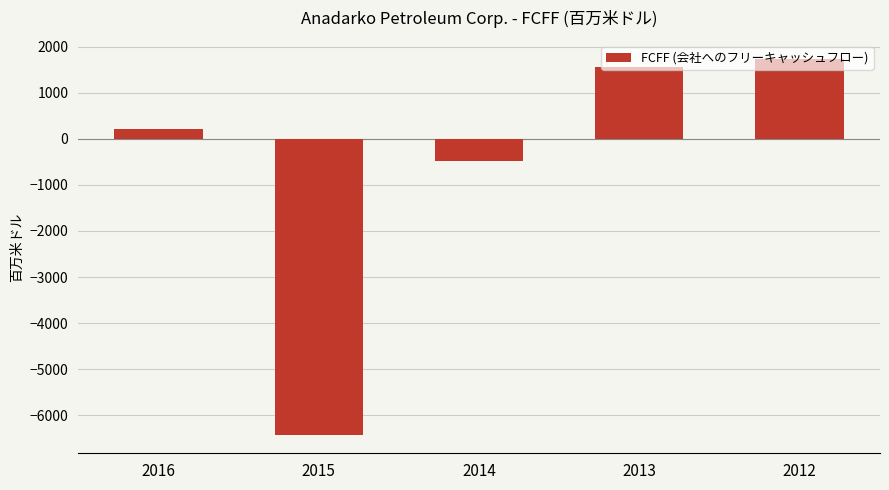

What is the ratio of the value at 2013 to the value at 2016?

7.6